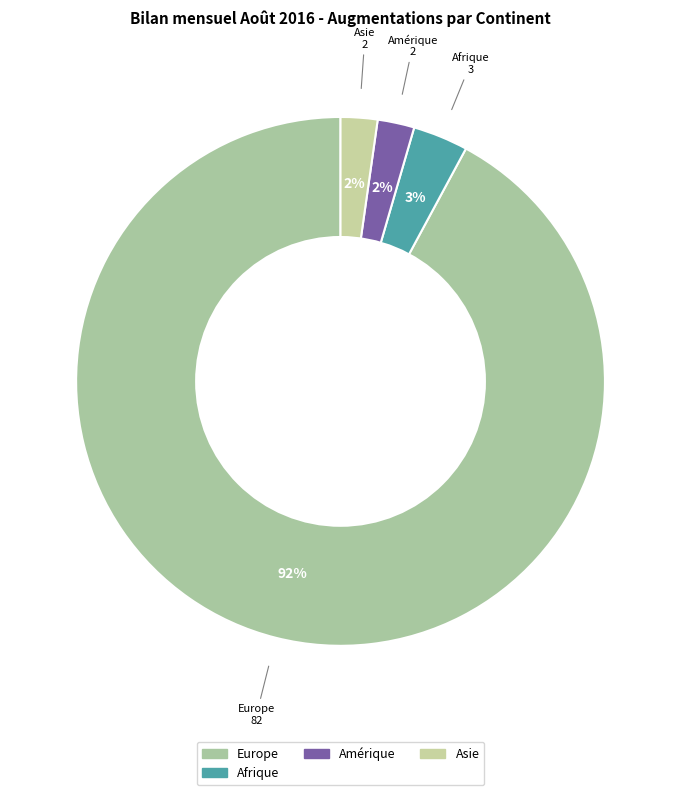

How many slices are in this pie chart?

4